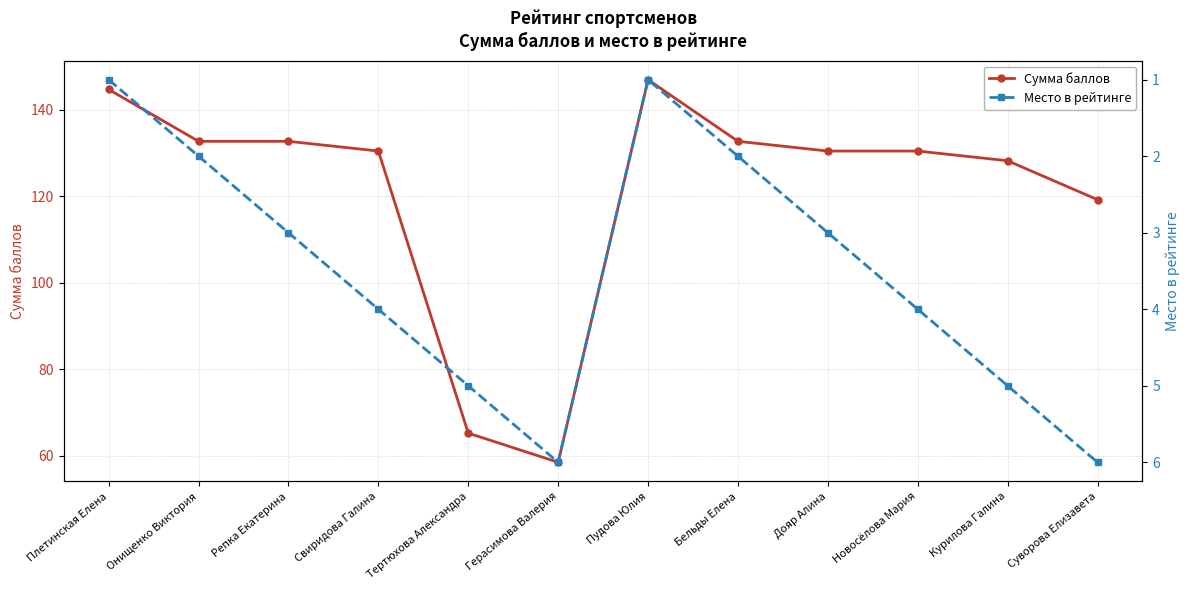

True or false: Сумма баллов has a value of 77.6 at Герасимова Валерия.

False